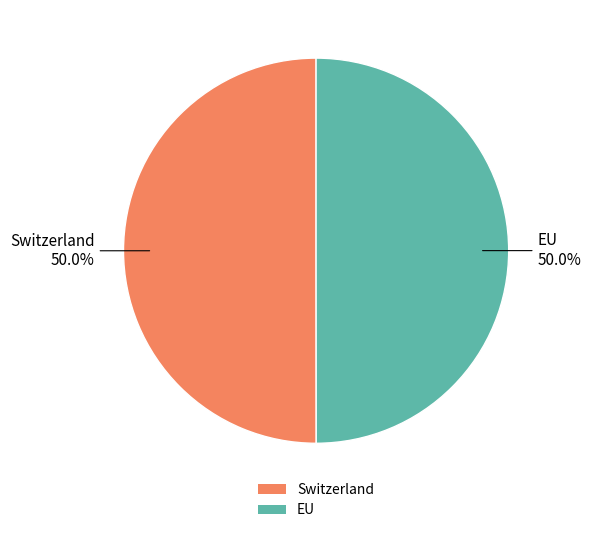

True or false: Switzerland accounts for 61% of the total.

False